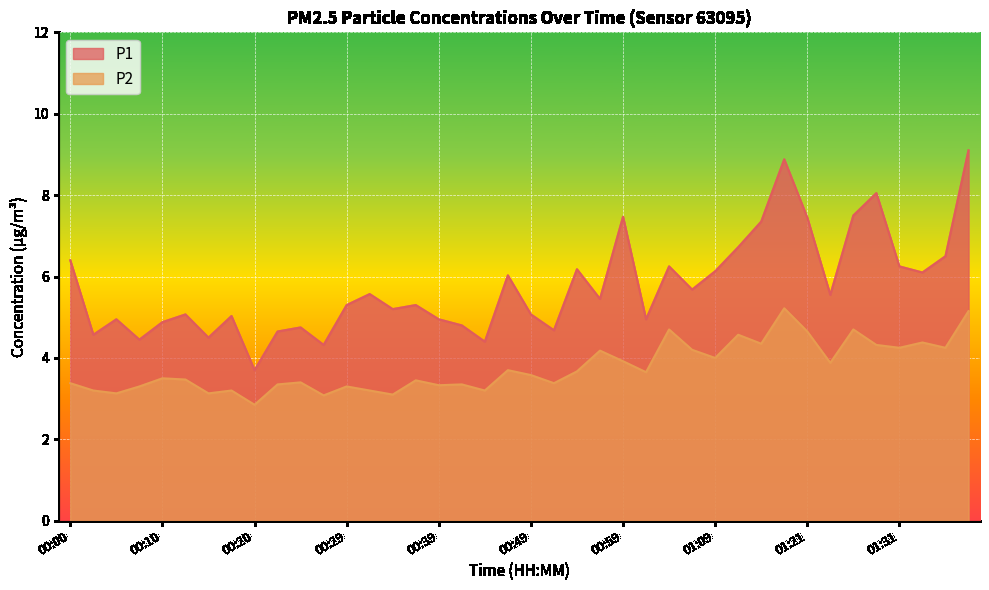

At which category does P1 reach its first local peak?

00:05